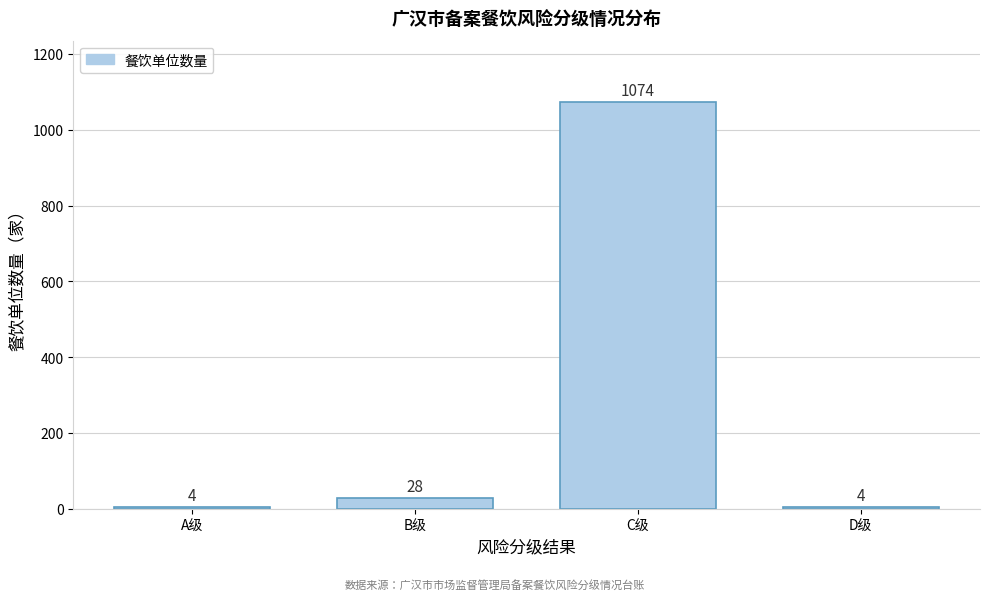

Reading left to right, list all the values displayed in this chart.

A级=4	B级=28	C级=1074	D级=4